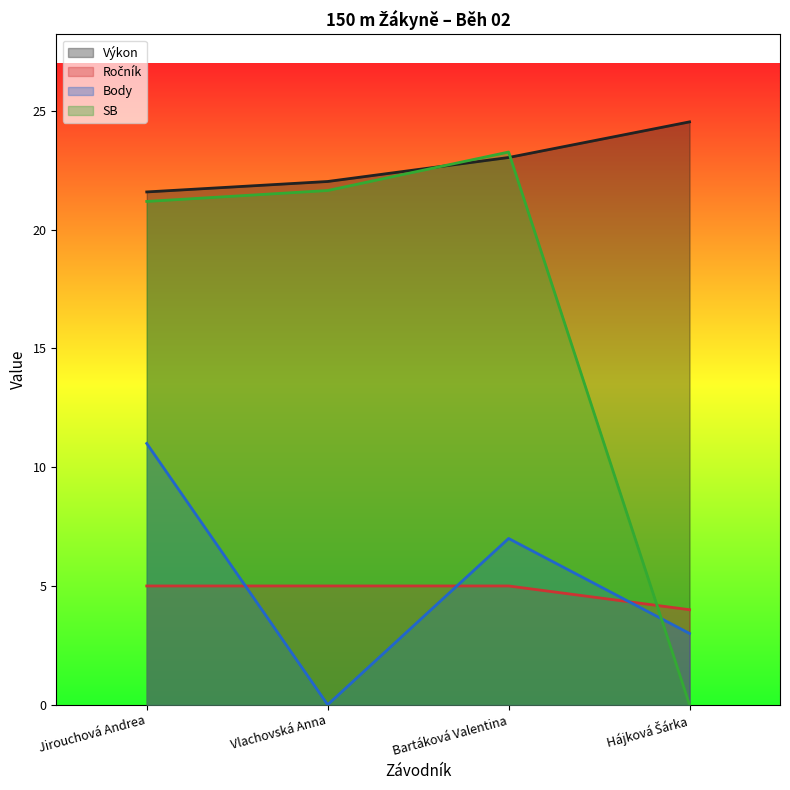

Rank the series at Vlachovská Anna from lowest to highest value.

Body, Ročník, SB, Výkon